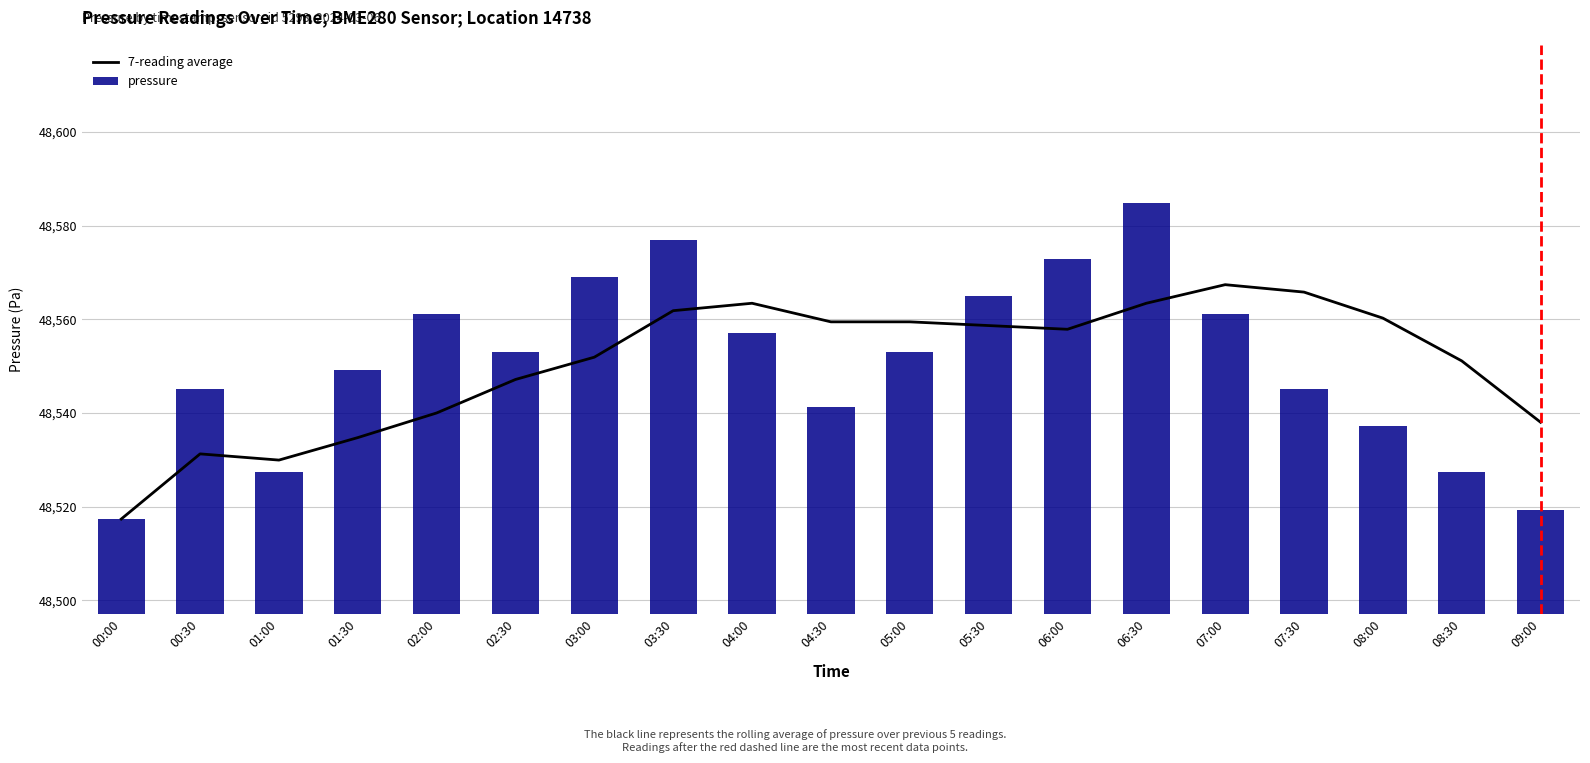

Where does the 7-reading average series first go above 48557?

03:30